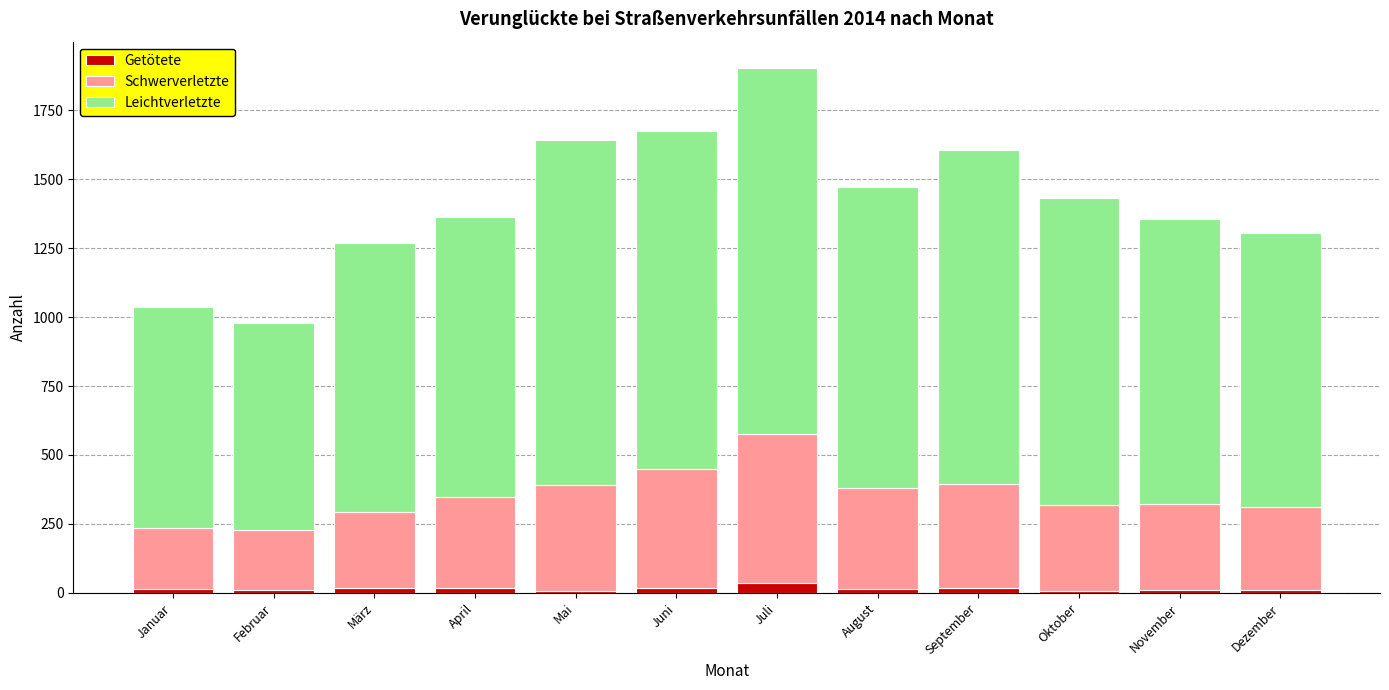

What are all the series names shown in the legend?

Getötete, Schwerverletzte, Leichtverletzte